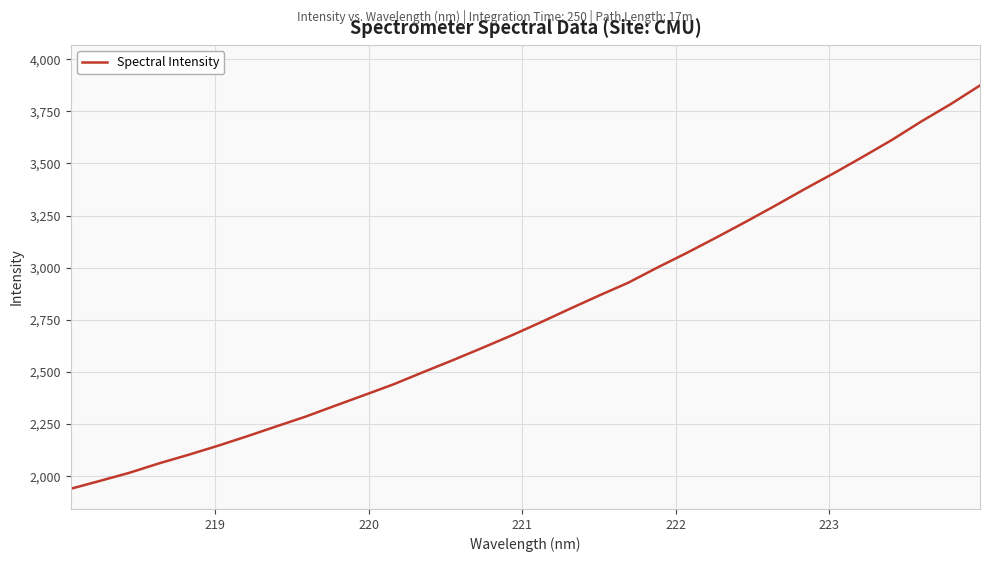

What is the minimum value shown in the chart?

1939.6